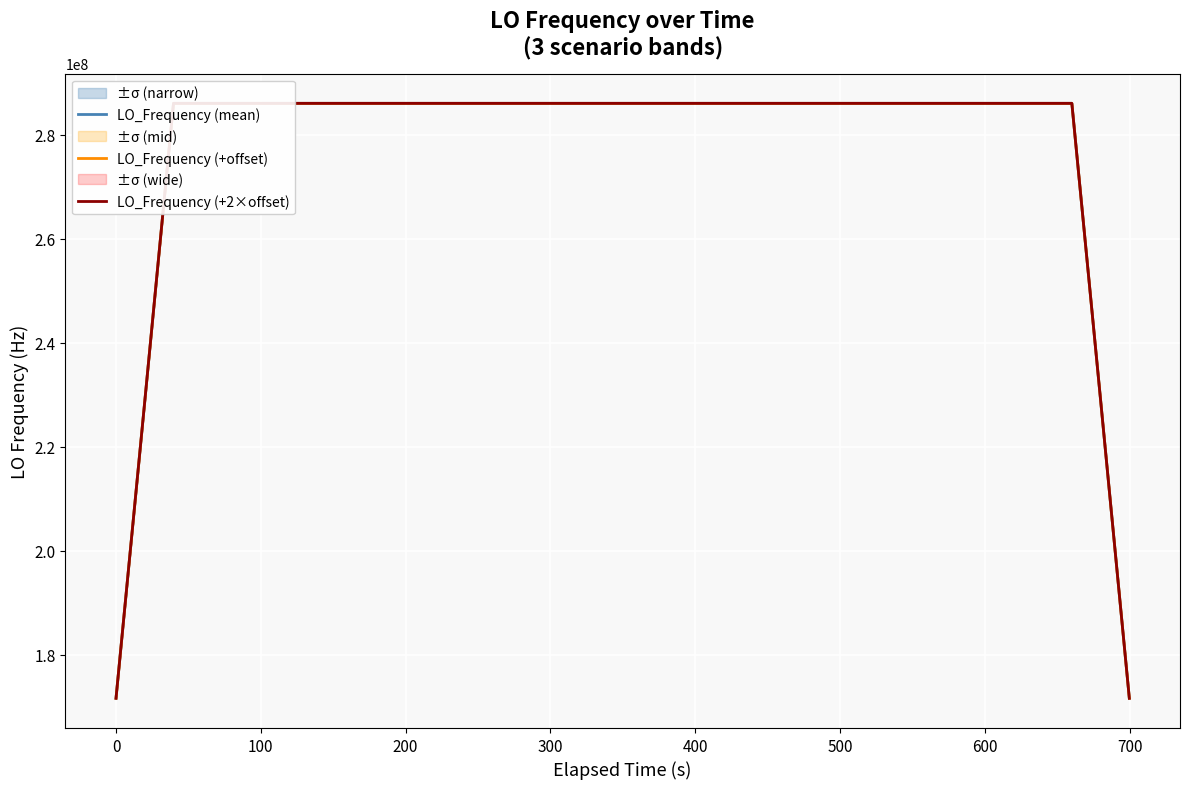

What is the smallest value displayed?

171628199.5